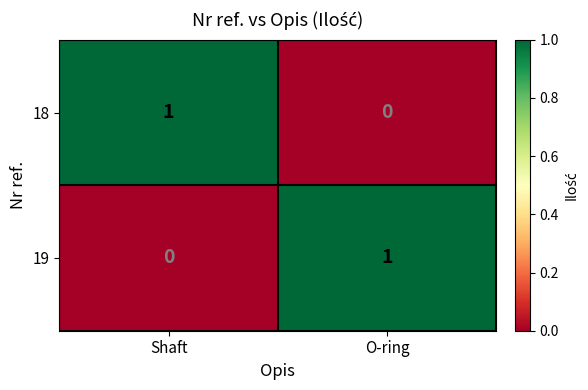

Reading left to right, transcribe all the data shown in this chart.

18: 1	0
19: 0	1